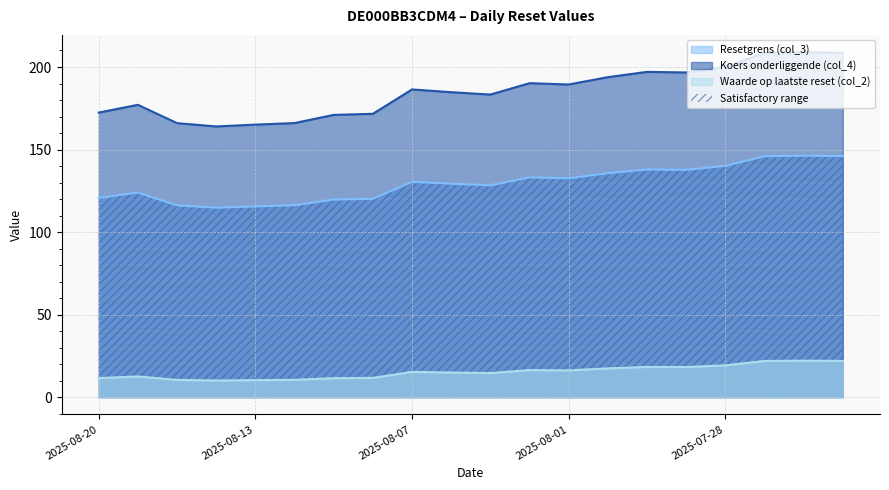

What is the maximum value for Waarde op laatste reset (col_2)?

22.1